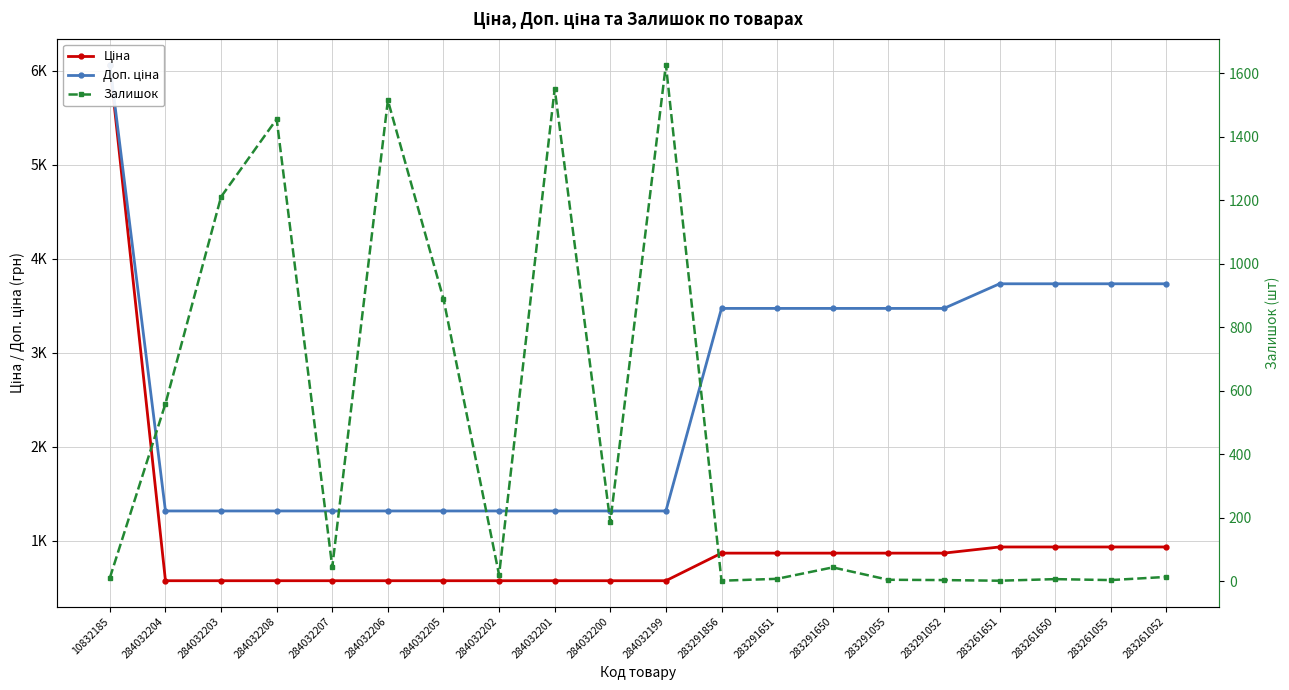

Is it true that Залишок equals 3.0 at 283261055?

True